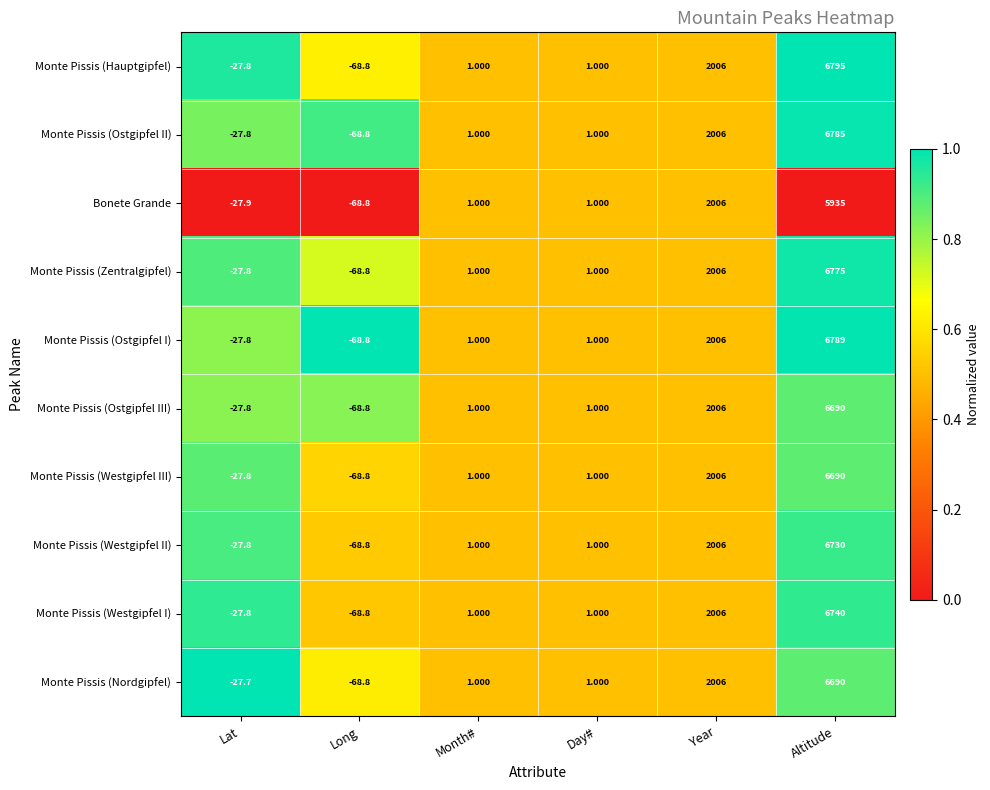

At which category is the sum across all series the highest?

Altitude